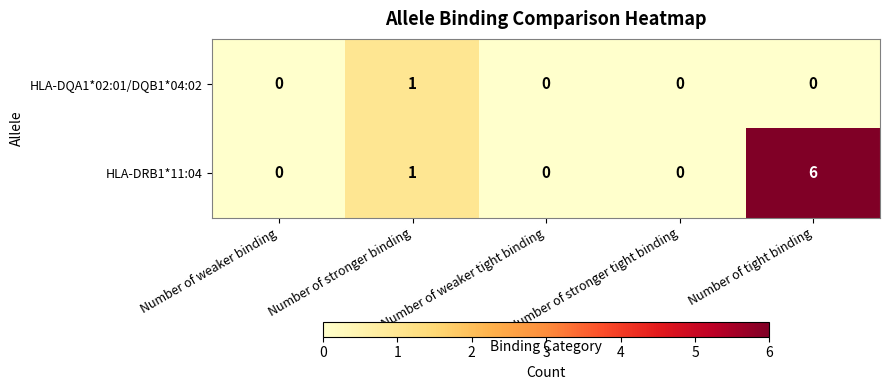

List the series in order of their overall mean, highest first.

HLA-DRB1*11:04, HLA-DQA1*02:01/DQB1*04:02